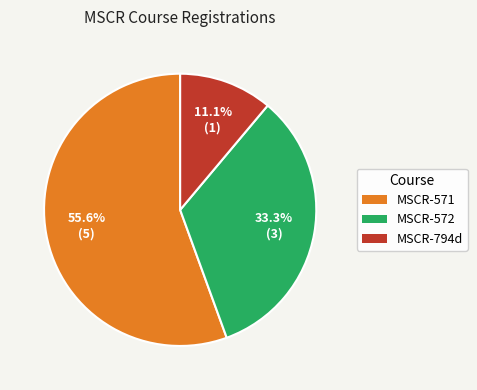

To the nearest percent, what is the difference between the MSCR-571 and MSCR-572 slice percentages?

22%